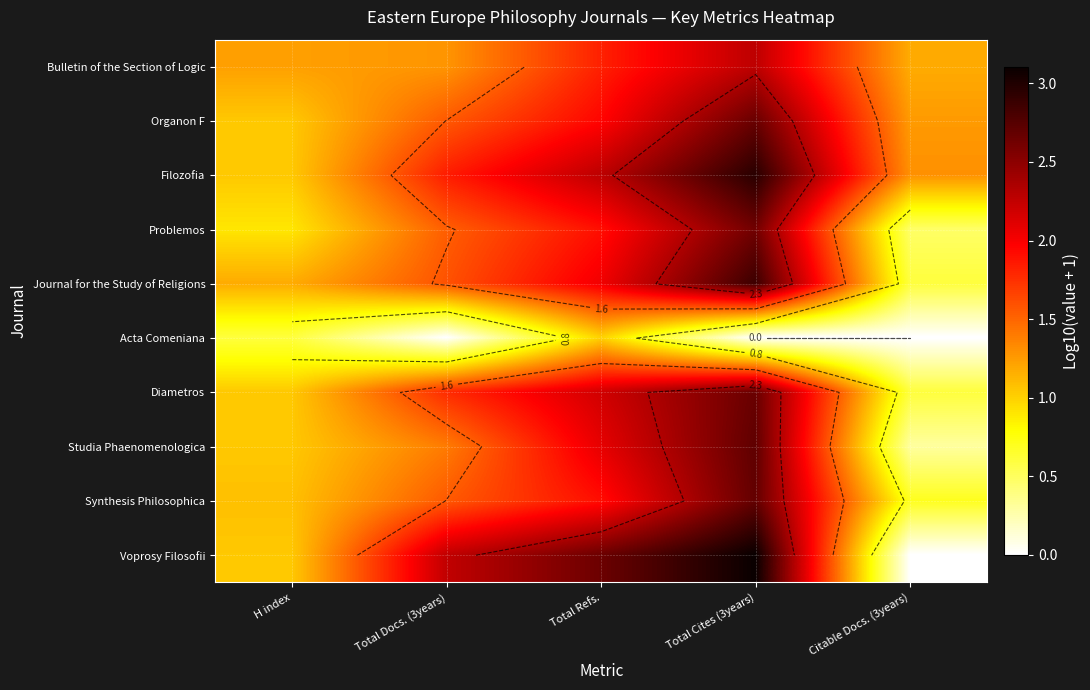

How many series are shown in this chart?

10